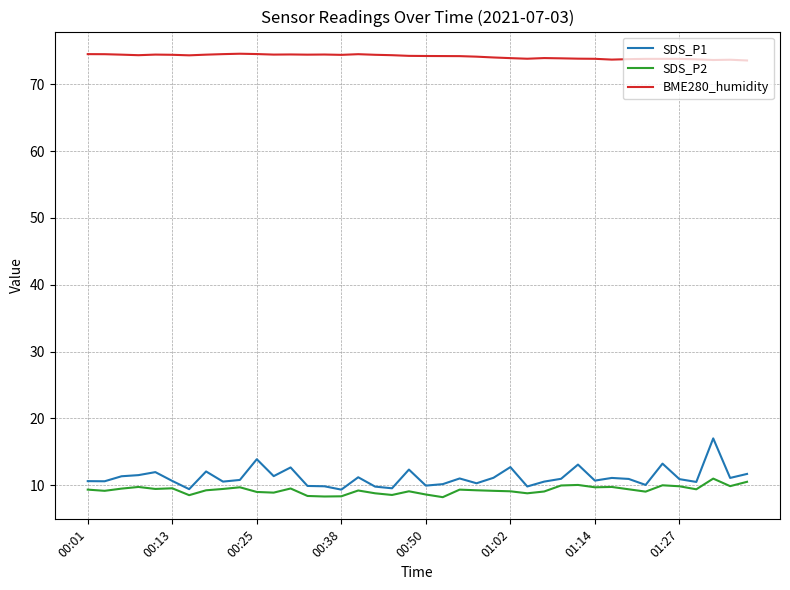

Which series has the largest total across all categories?

BME280_humidity